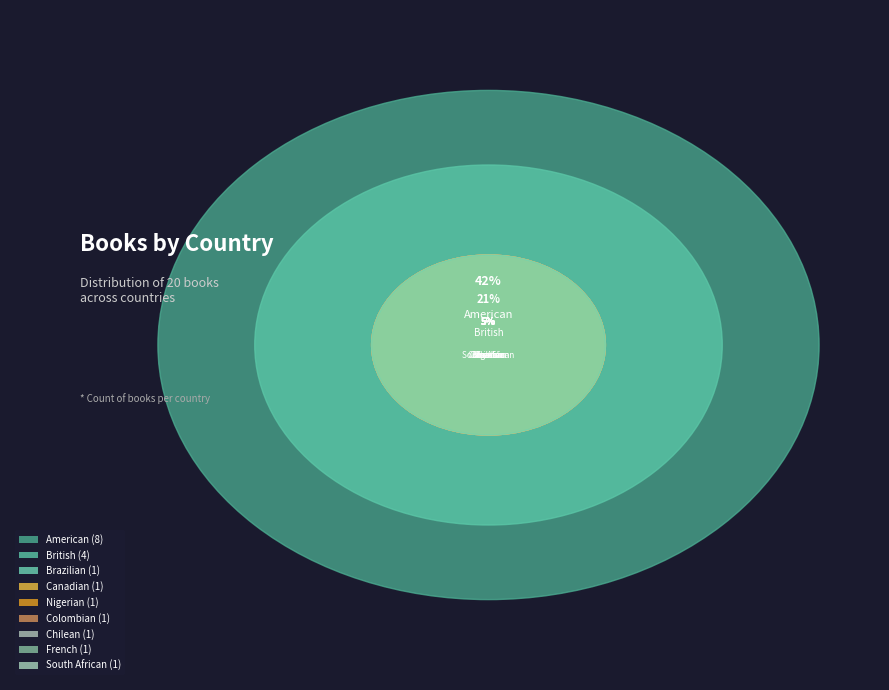

To the nearest percent, what is the difference between the largest and smallest slice percentages?

37%